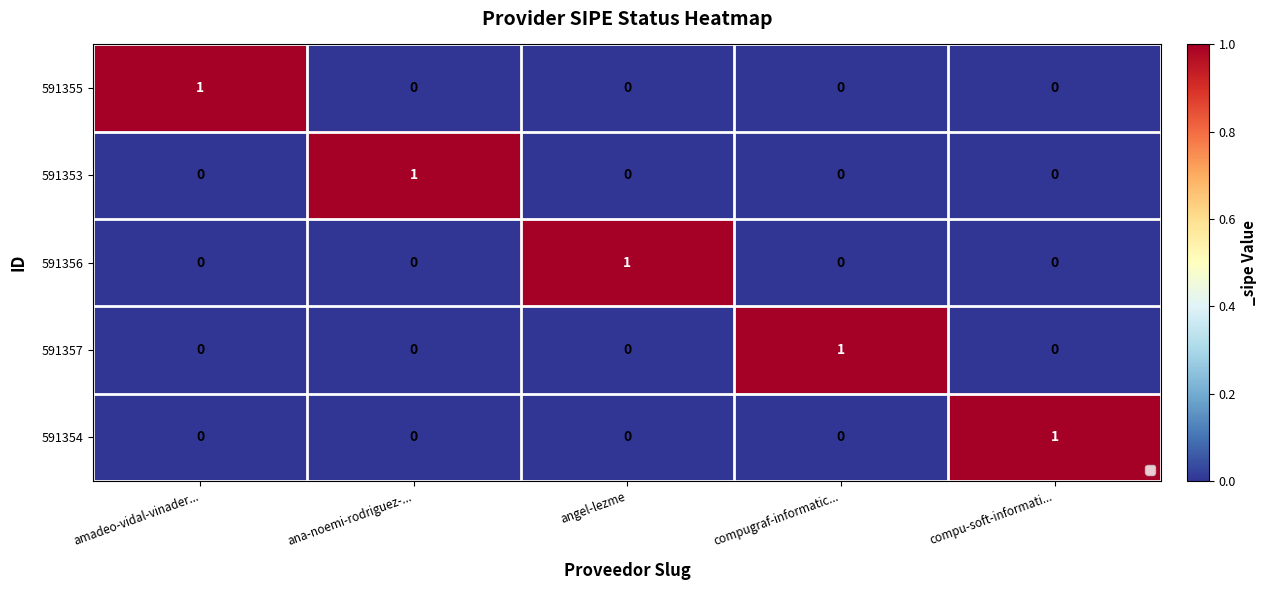

The 591355 series shows 0 at ana-noemi-rodriguez-.... True or false?

True